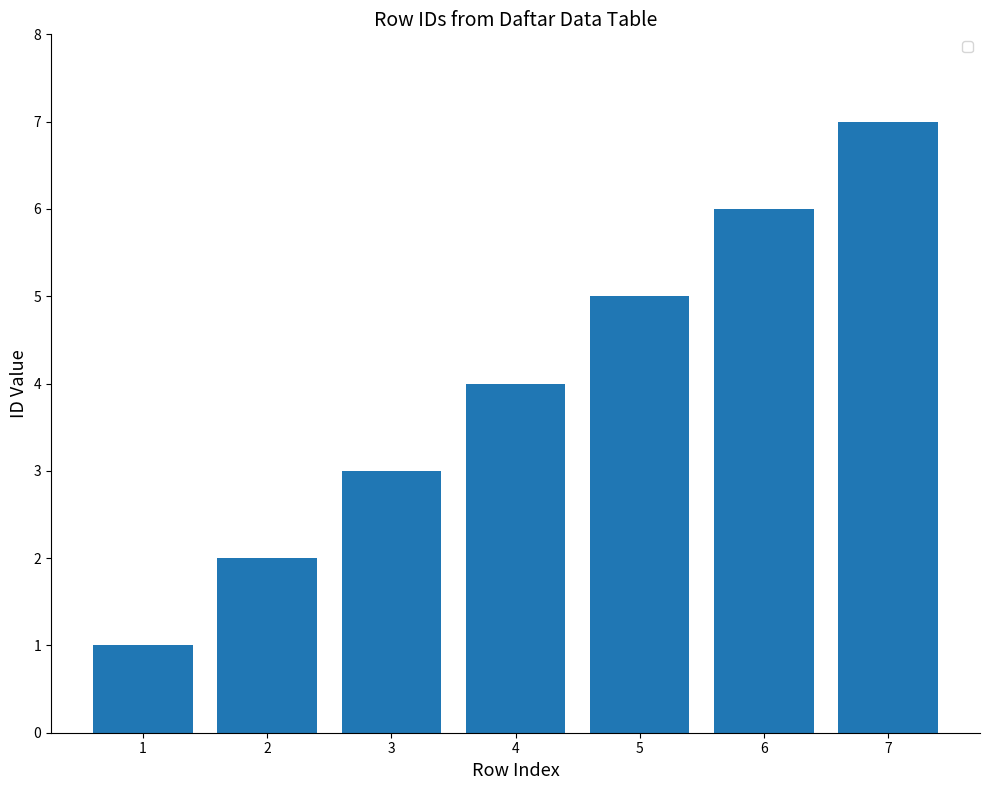

List the labels in order of value, largest first.

7, 6, 5, 4, 3, 2, 1